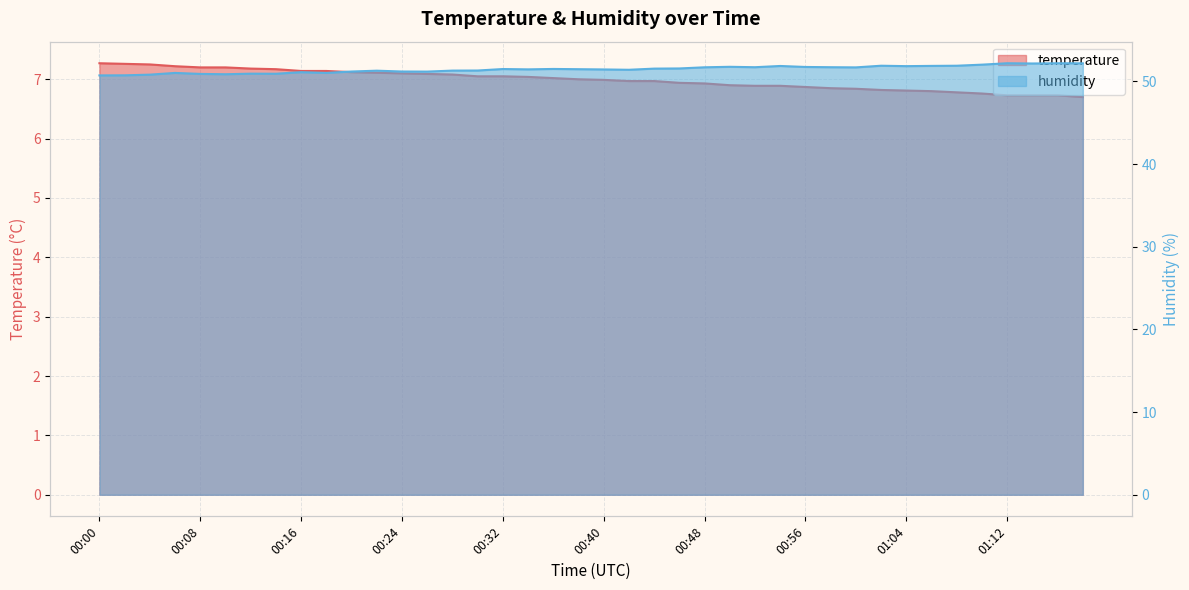

Is it true that humidity equals 70.7 at 00:10?

False